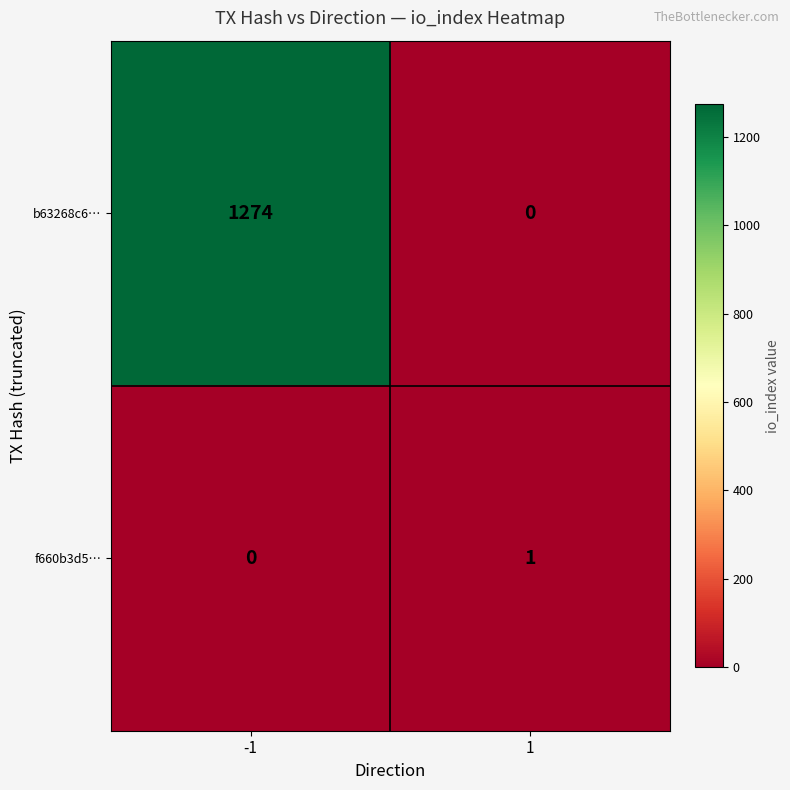

The b63268c6… series shows -479 at 1. True or false?

False